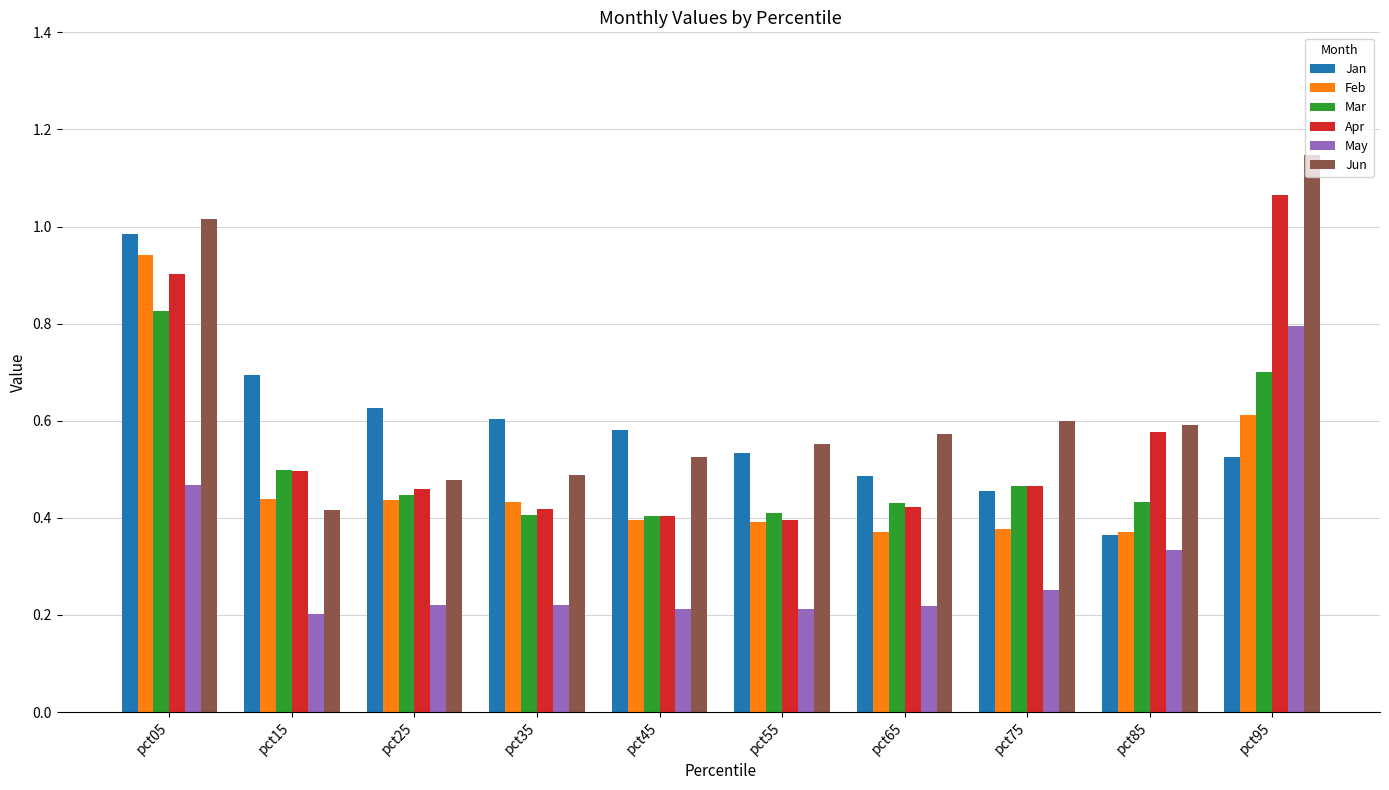

True or false: Jan has a value of 1.5 at pct05.

False